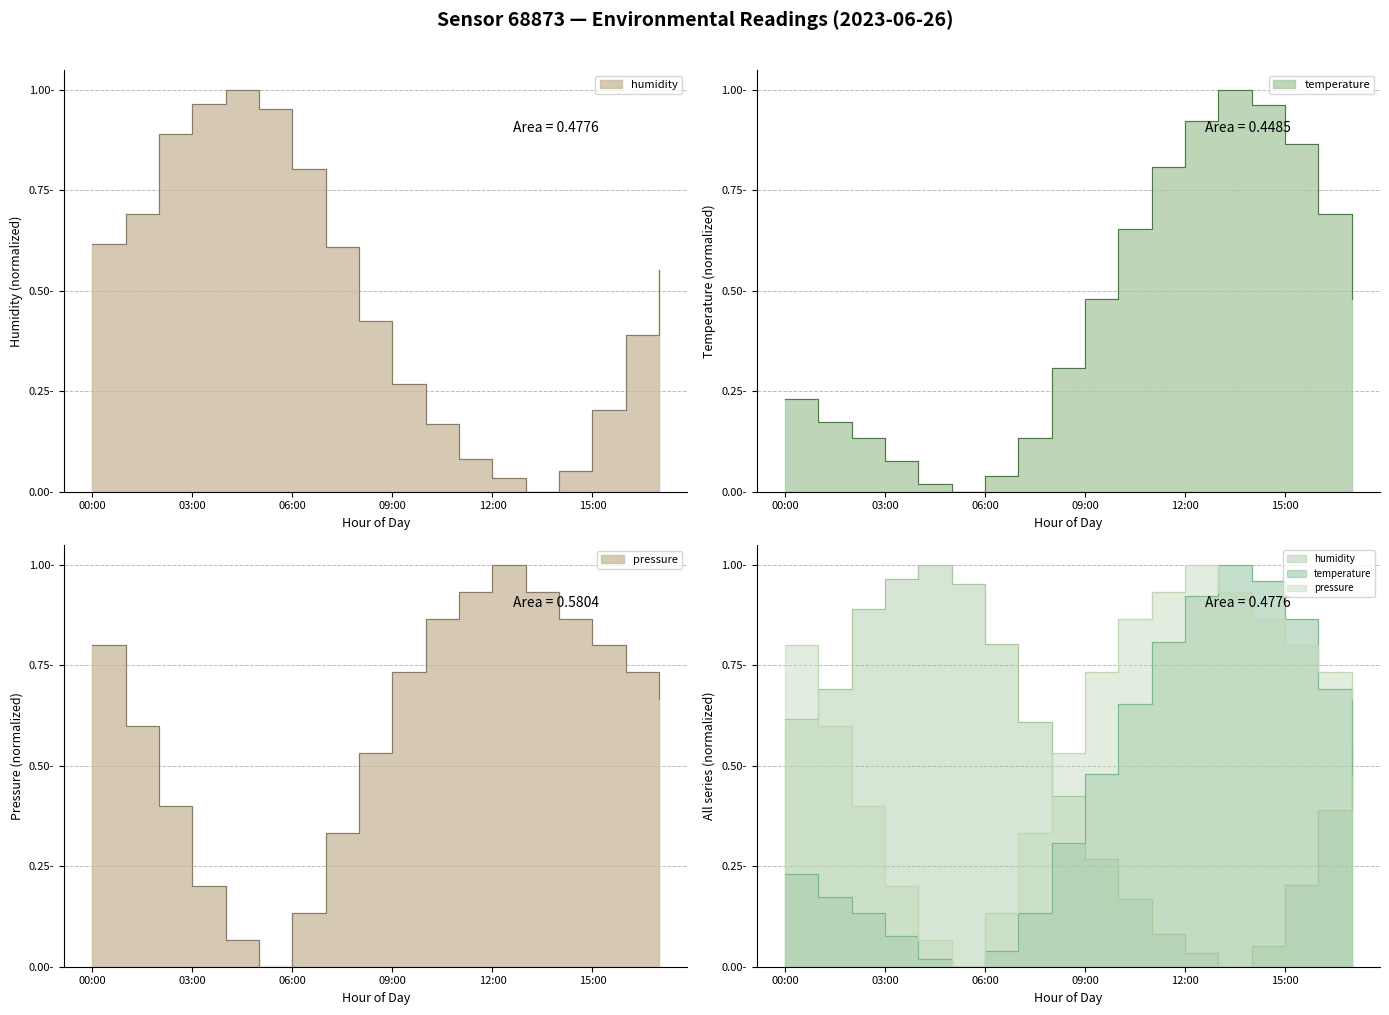

Reading right to left, list all the values displayed in this chart.

humidity: 0.6	0.4	0.2	0.1	0.0	0.0	0.1	0.2	0.3	0.4	0.6	0.8	1.0	1.0	1.0	0.9	0.7	0.6
temperature: 0.5	0.7	0.9	1.0	1.0	0.9	0.8	0.7	0.5	0.3	0.1	0.0	0.0	0.0	0.1	0.1	0.2	0.2
pressure: 0.7	0.7	0.8	0.9	0.9	1.0	0.9	0.9	0.7	0.5	0.3	0.1	0.0	0.1	0.2	0.4	0.6	0.8